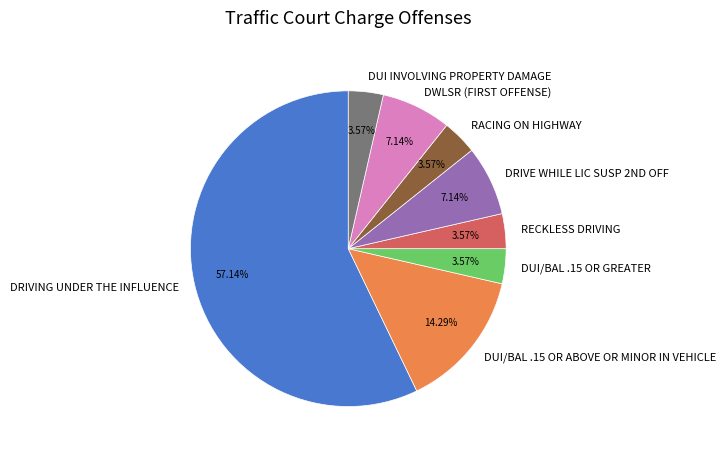

What is the largest slice in the pie chart?

DRIVING UNDER THE INFLUENCE